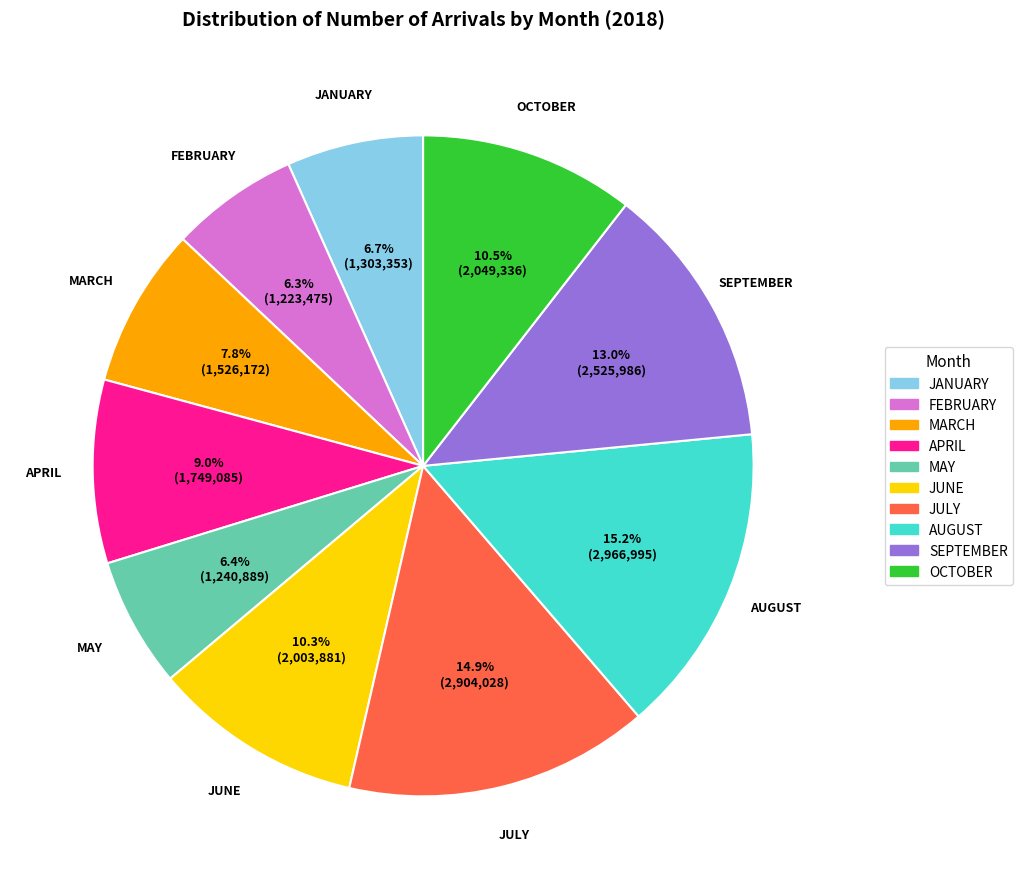

Between OCTOBER and FEBRUARY, which is larger?

OCTOBER